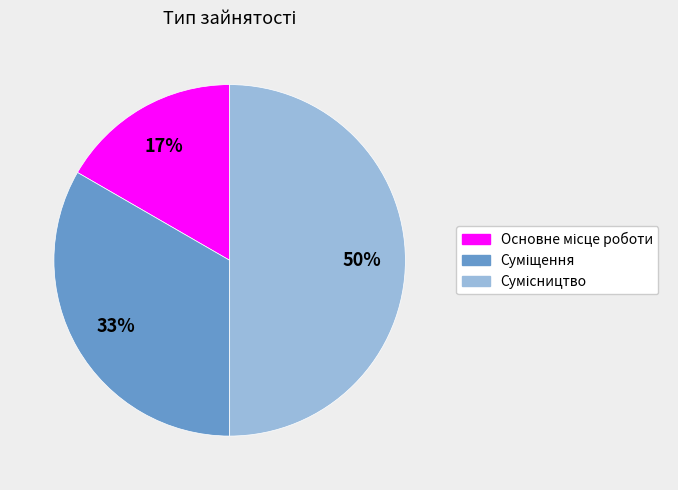

To the nearest percent, what is the average slice percentage?

33%